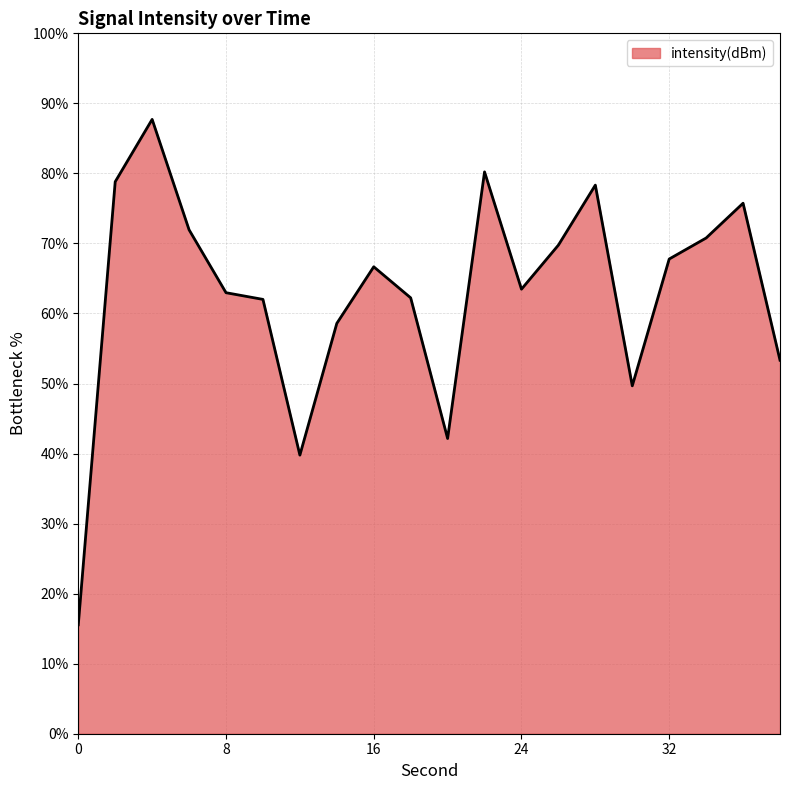

What is the minimum value shown in the chart?

15.6